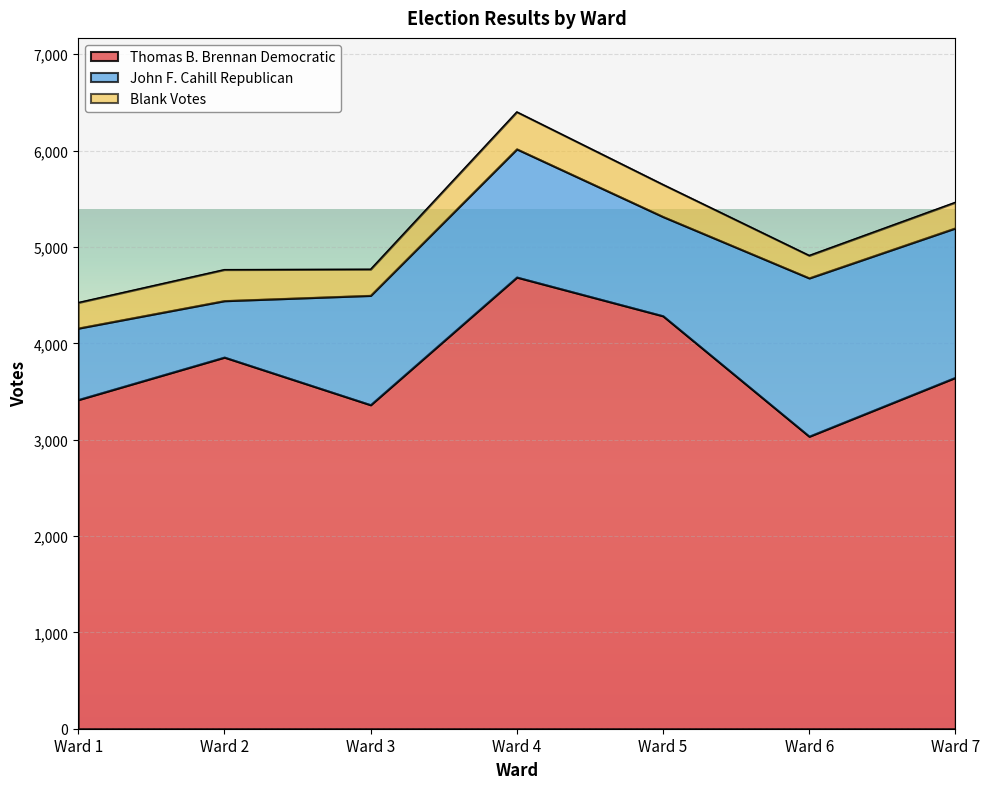

Which category has the lowest value in the John F. Cahill Republican series?

Ward 2